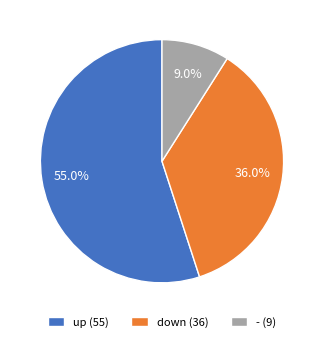

How many slices are in this pie chart?

3